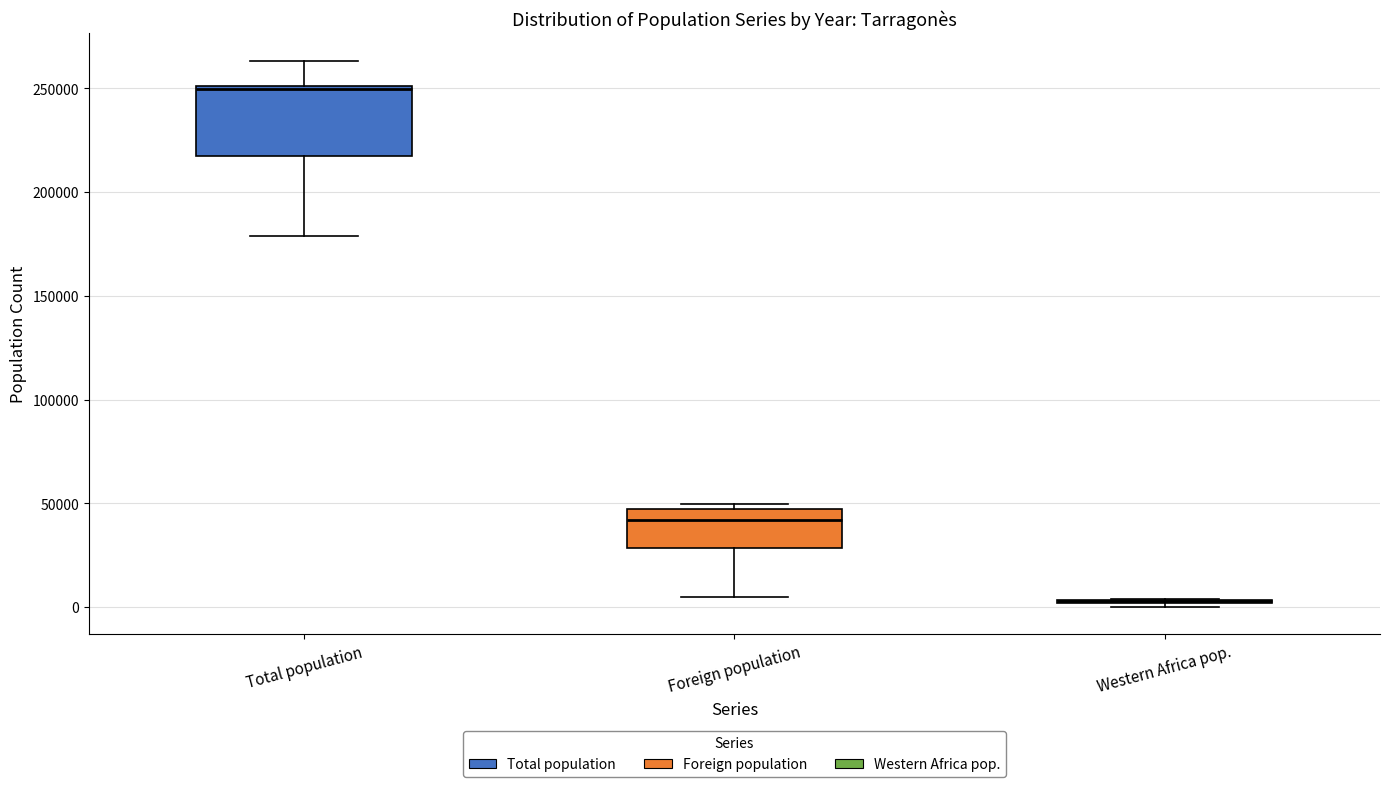

Reading left to right, read every box against the y-axis: the position of its median line, the range the box covers, and the ends of its whiskers. The values are not printed on the chart, so give them approximately, as read against the axis.

Total population: median 250000 (just below the box's upper edge), box 215000 to 250000, whiskers 180000 to 265000
Foreign population: median 40000, box 30000 to 45000, whiskers 5000 to 50000
Western Africa pop.: box collapsed to a line at 5000, whiskers 0 to 5000